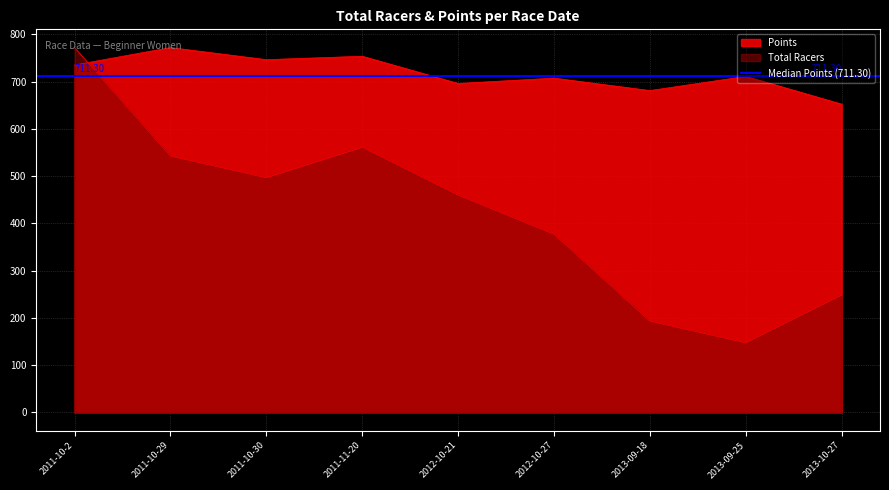

Which has a higher value, 2013-10-27 or 2011-10-30?

2011-10-30